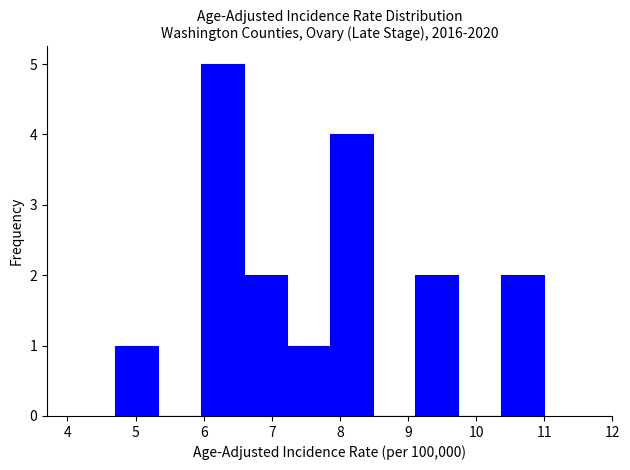

What is the height of the bar covering 6.59 to 7.22 on the x-axis? Neither the bar edges nor the heights are printed on the chart, so give them approximately, as read against the axes.

2